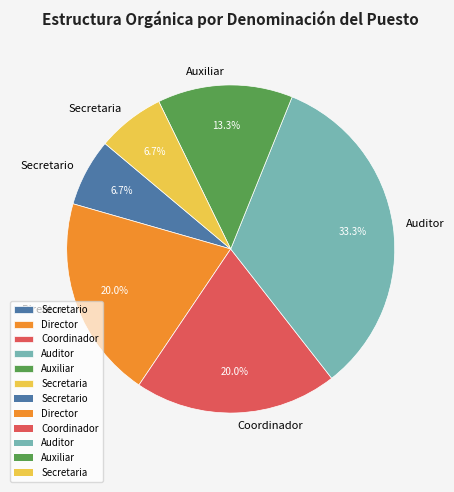

What portion of the pie excludes Auxiliar?

86.7%